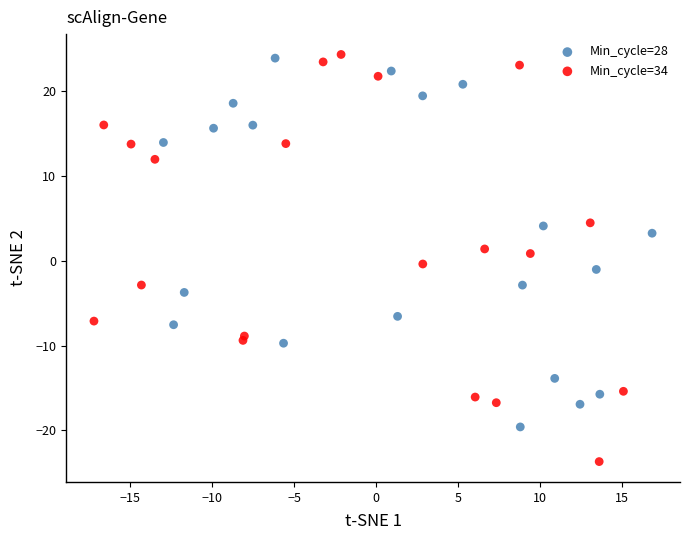

Which series has the largest Y range (max minus min)?

Min_cycle=34